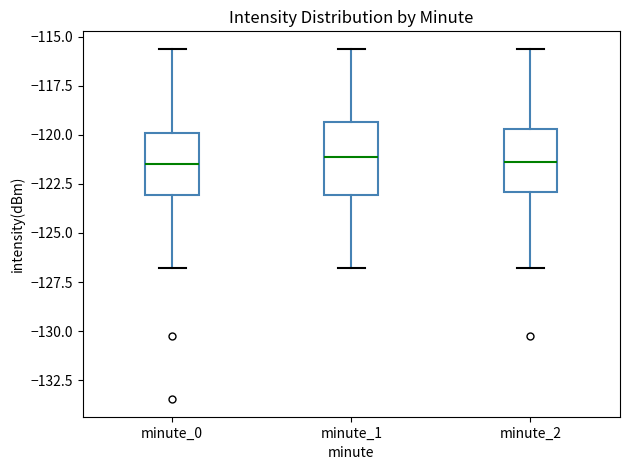

Reading left to right, transcribe this box plot: for each box, give where its median line is, the range the box spans, and where its two whiskers end, as read against the y-axis. The values are not printed on the chart, so give them approximately, as read against the axis.

minute_0: median -121.5, box -123.0 to -120.0, whiskers -127.0 to -115.5
minute_1: median -121.0, box -123.0 to -119.5, whiskers -127.0 to -115.5
minute_2: median -121.5, box -123.0 to -119.5, whiskers -127.0 to -115.5